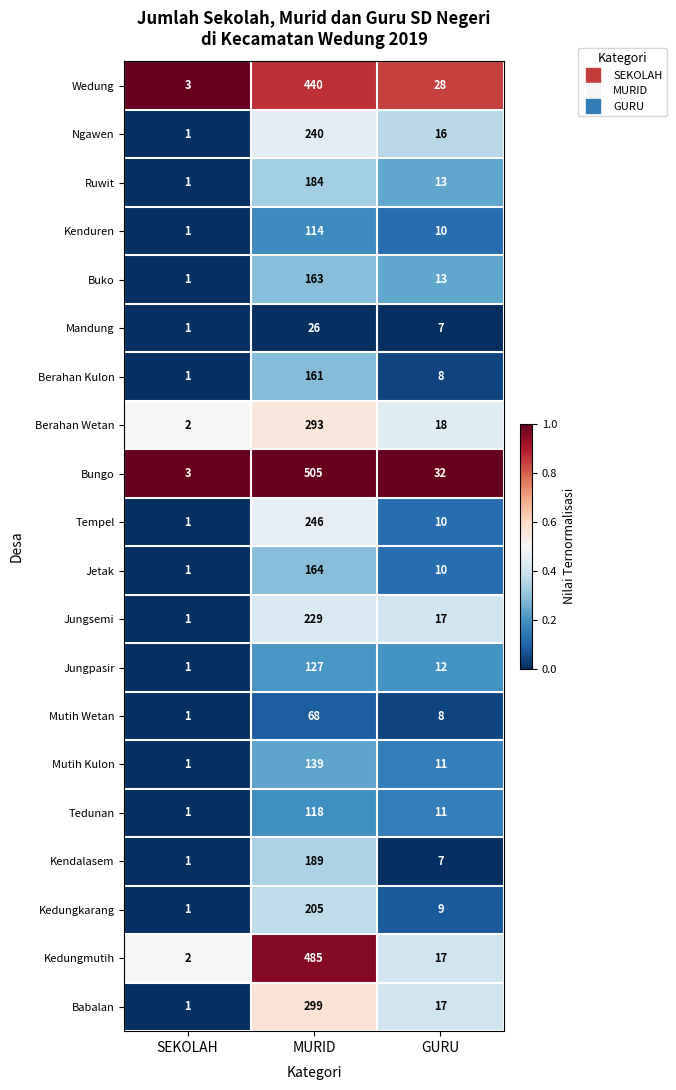

Is it true that Jungpasir equals 127 at MURID?

True